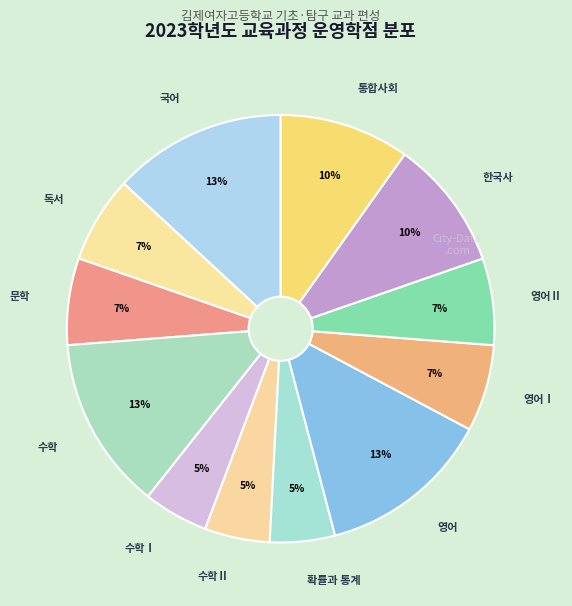

Rank the categories by value from highest to lowest.

국어, 수학, 영어, 한국사, 통합사회, 독서, 문학, 영어Ⅰ, 영어Ⅱ, 수학Ⅰ, 수학Ⅱ, 확률과 통계